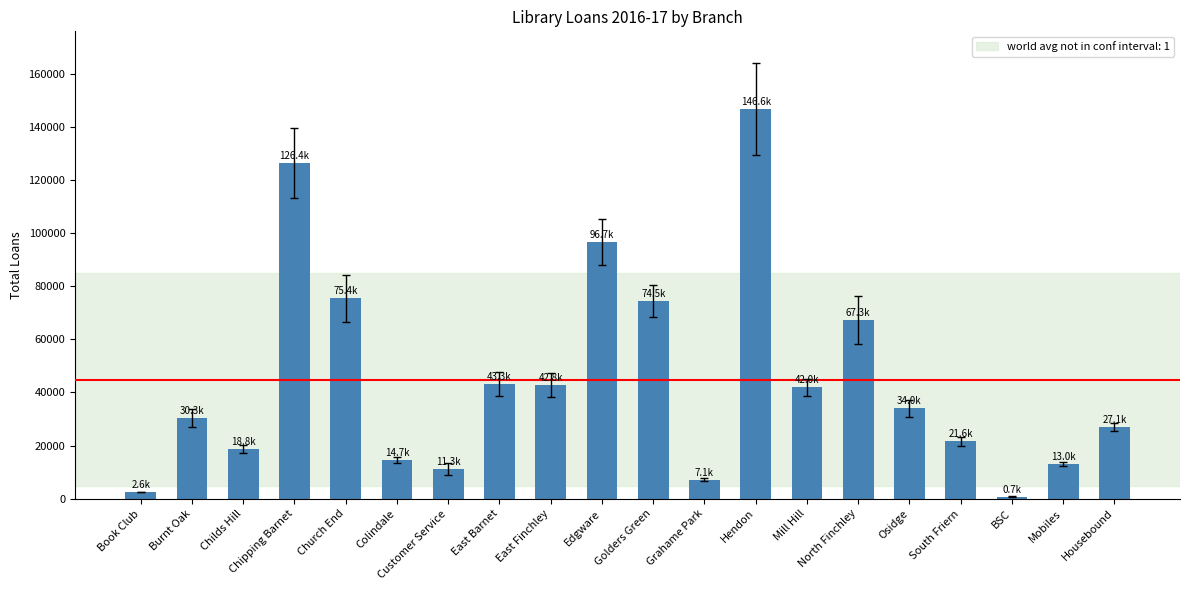

Approximately how many times larger is the value at Burnt Oak compared to Grahame Park?

4.3